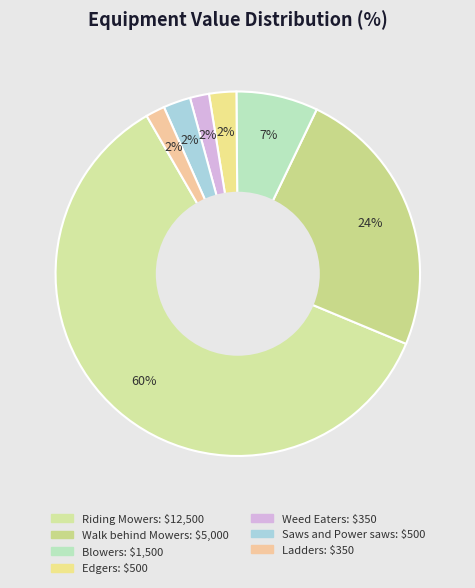

Does Edgers account for over 50% of the chart?

No